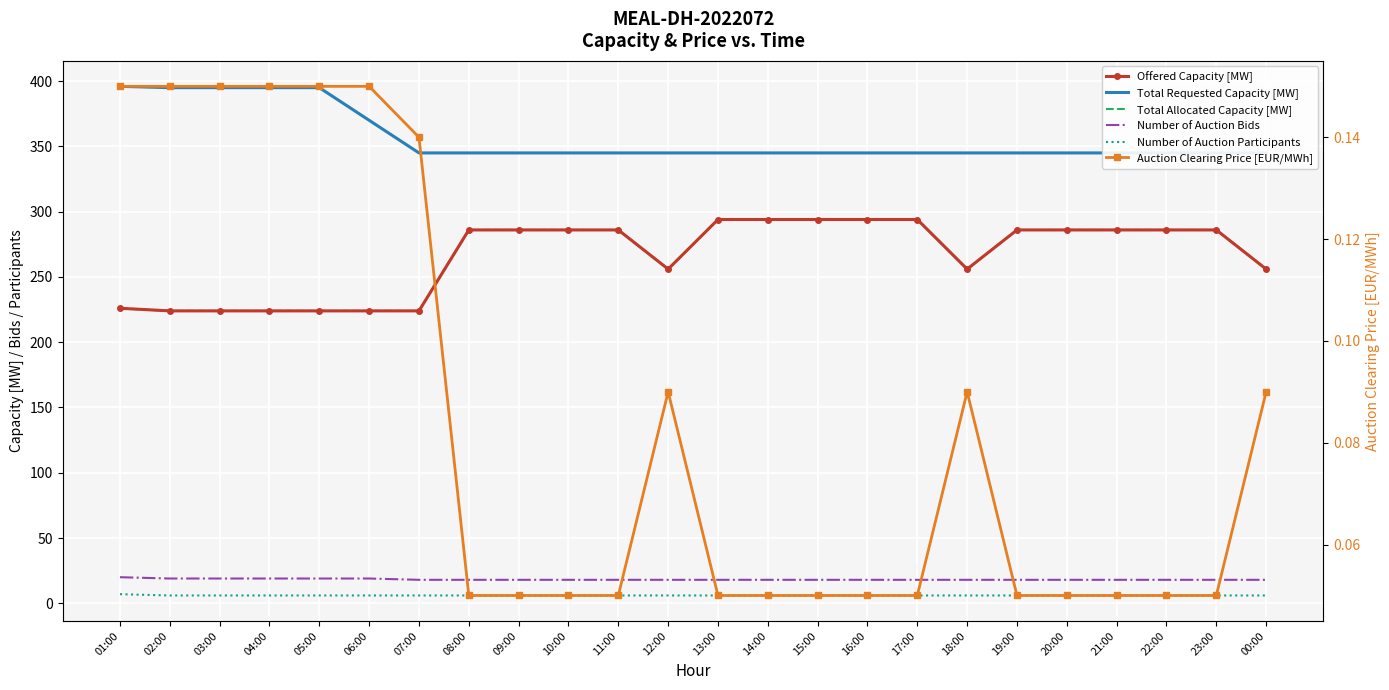

How many lines are shown in the chart?

6